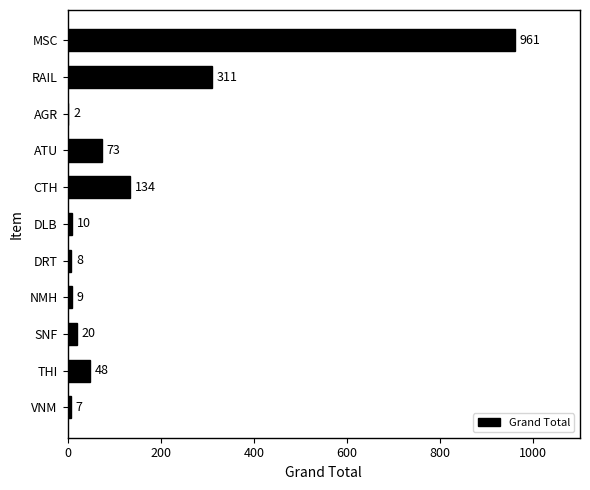

Approximately how many times larger is the value at THI compared to DLB?

4.8